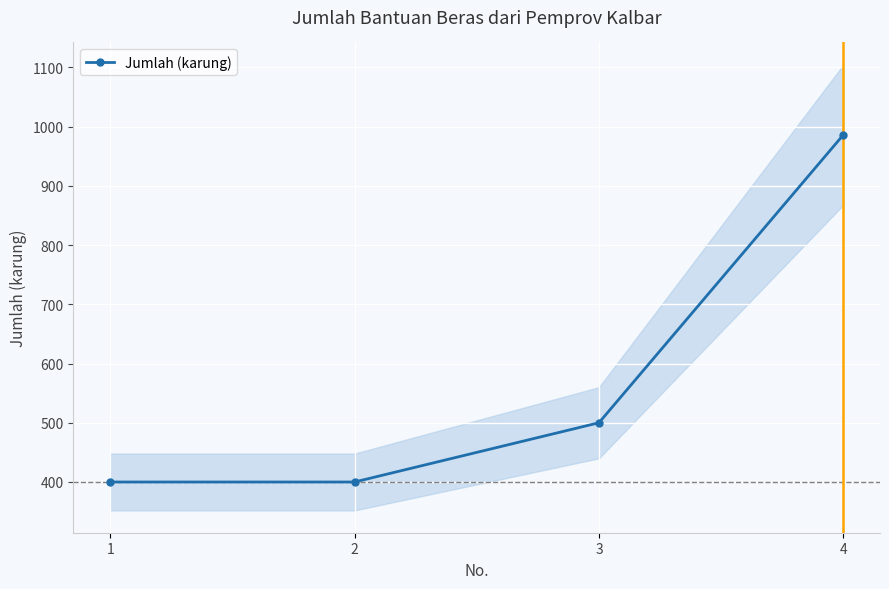

List the labels in order of value, smallest first.

1, 2, 3, 4